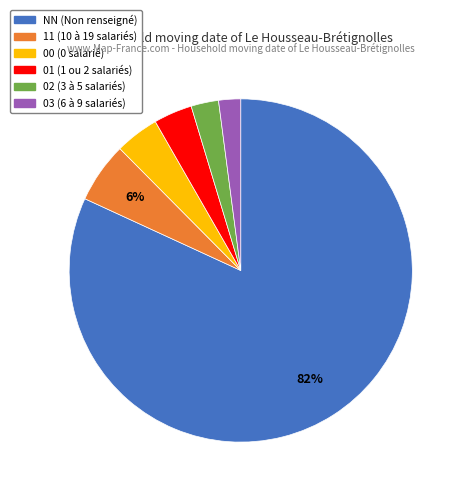

What percentage is the 00 slice, to the nearest percent?

4%